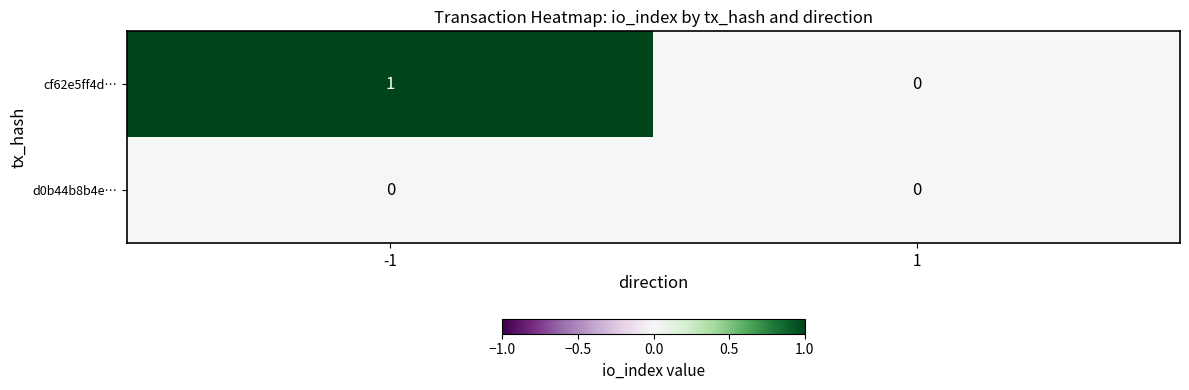

Is the value of d0b44b8b4e… at 1 greater than the value of cf62e5ff4d… at -1?

No